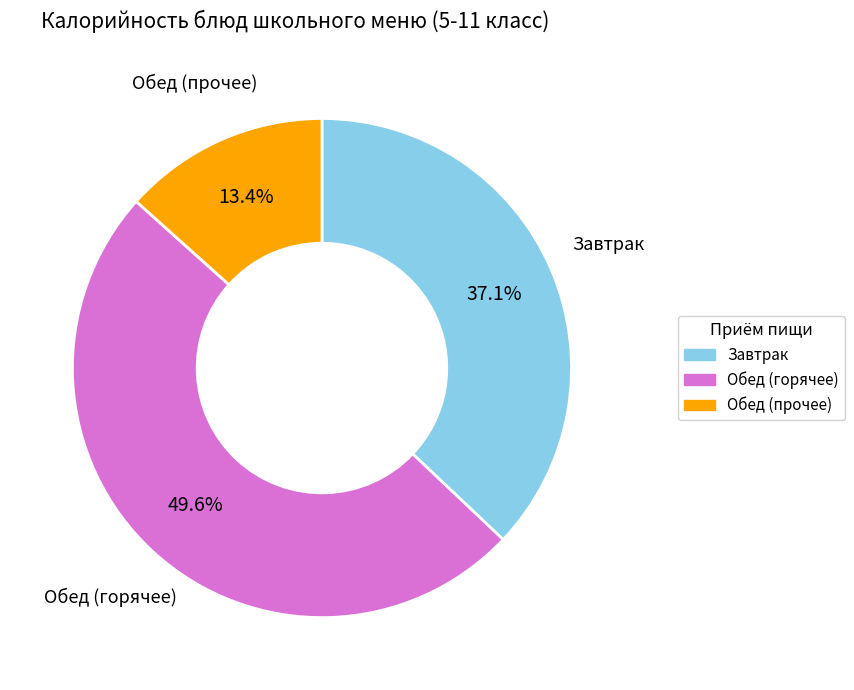

Is there any slice that represents more than half of the pie?

No